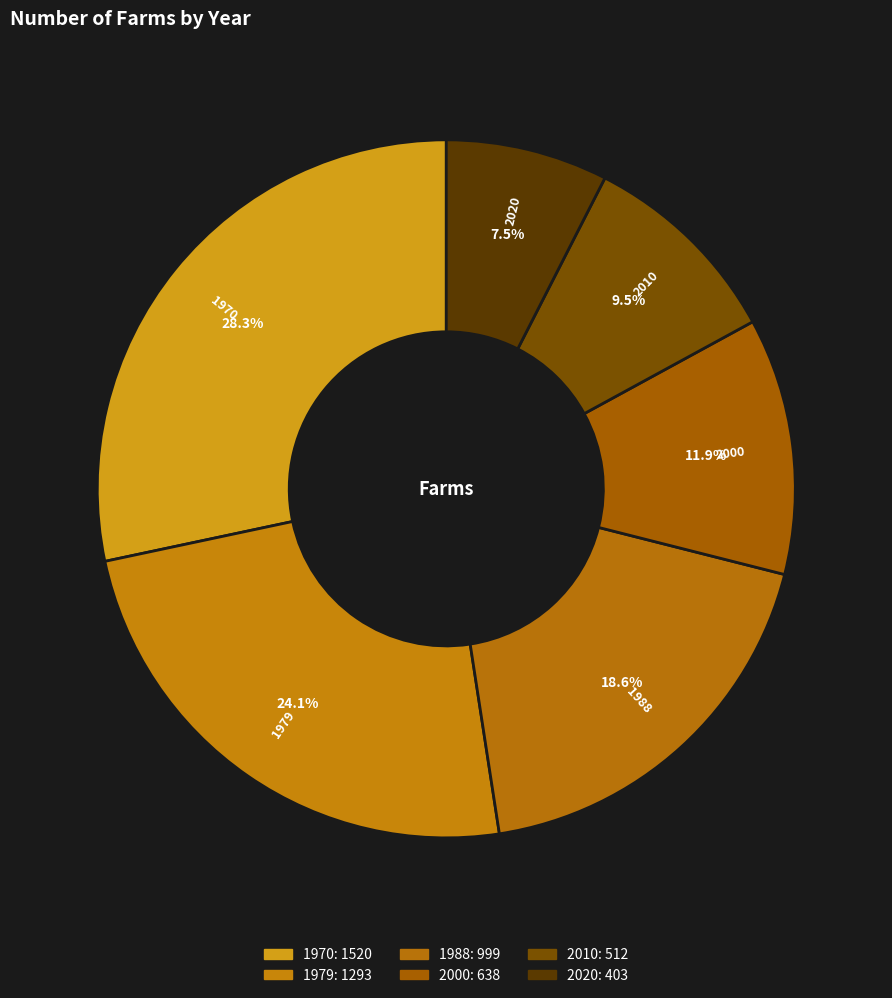

To the nearest percent, what is the combined percentage of 2010 and 2020?

17%